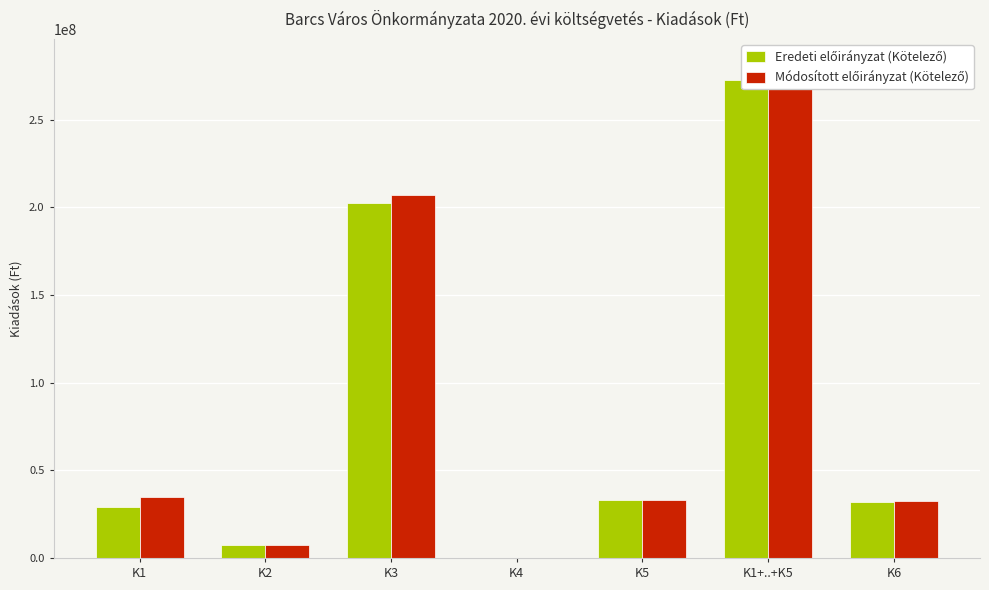

How many groups of bars are there?

7